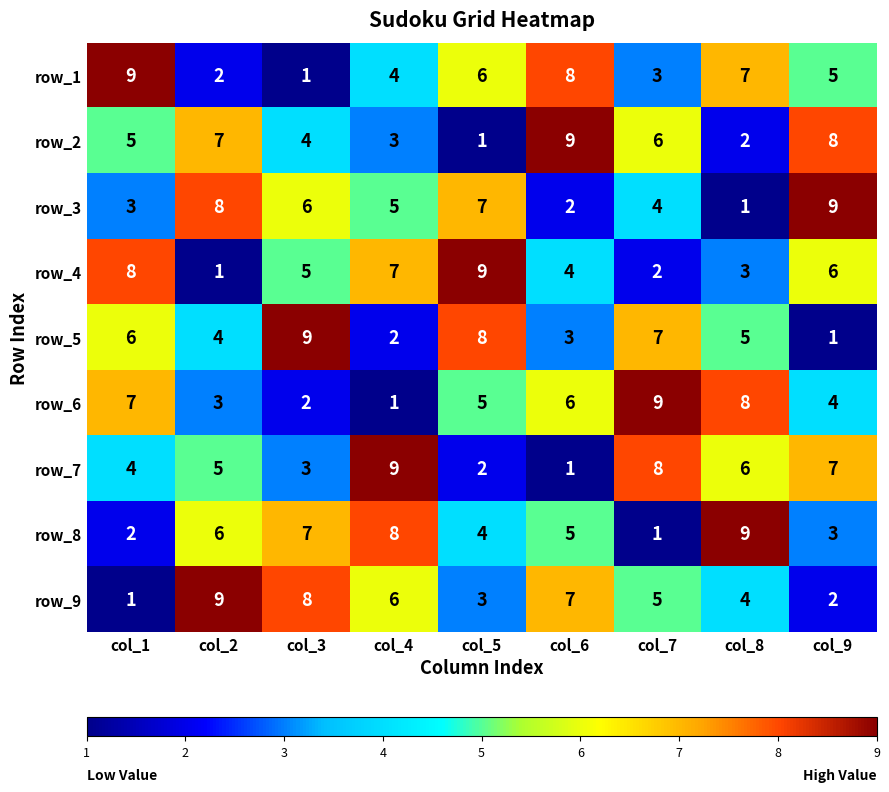

True or false: row_3 has a value of 2 at col_6.

True